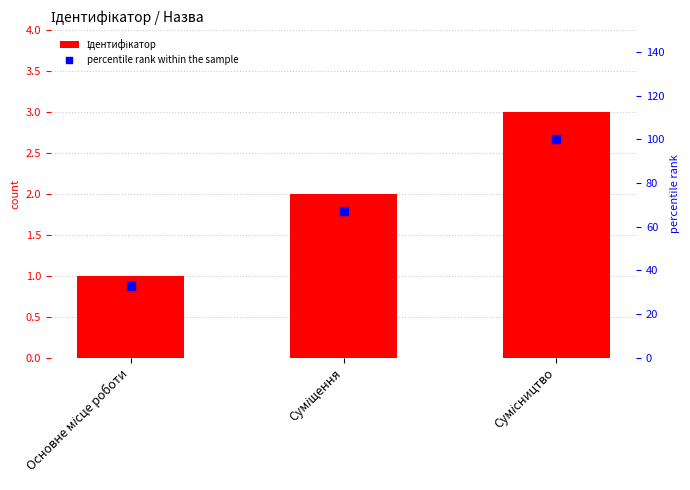

Which series contains the lowest Y value?

Ідентифікатор